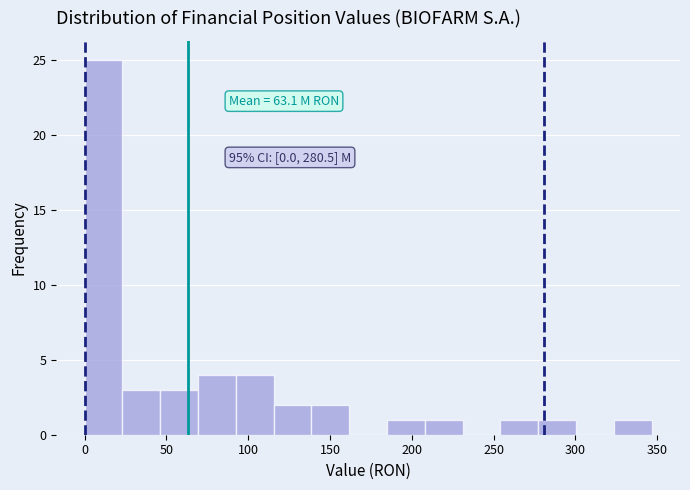

Over which range of the x-axis is the bar tallest?

0 to 25